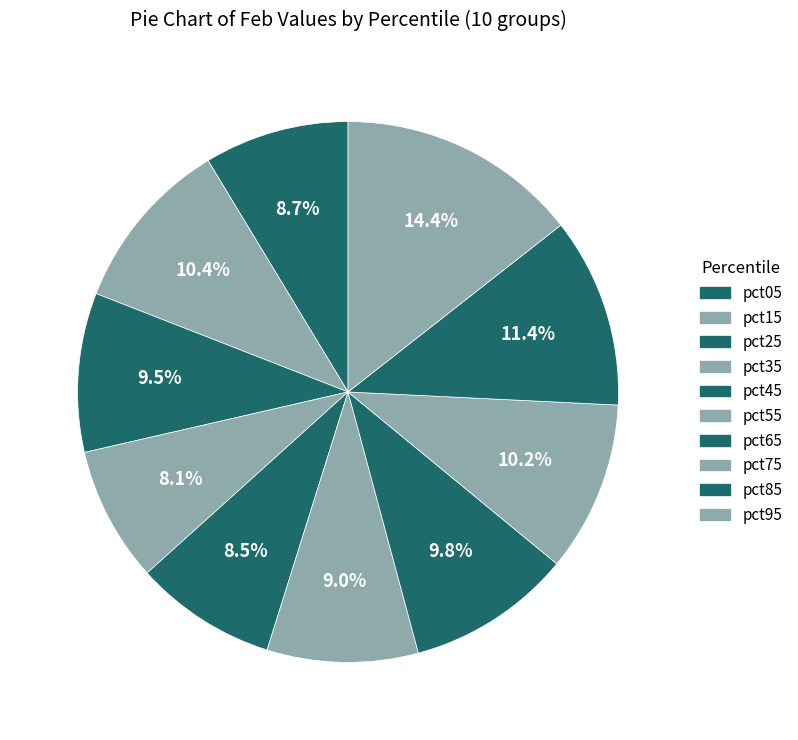

How many slices are in this pie chart?

10